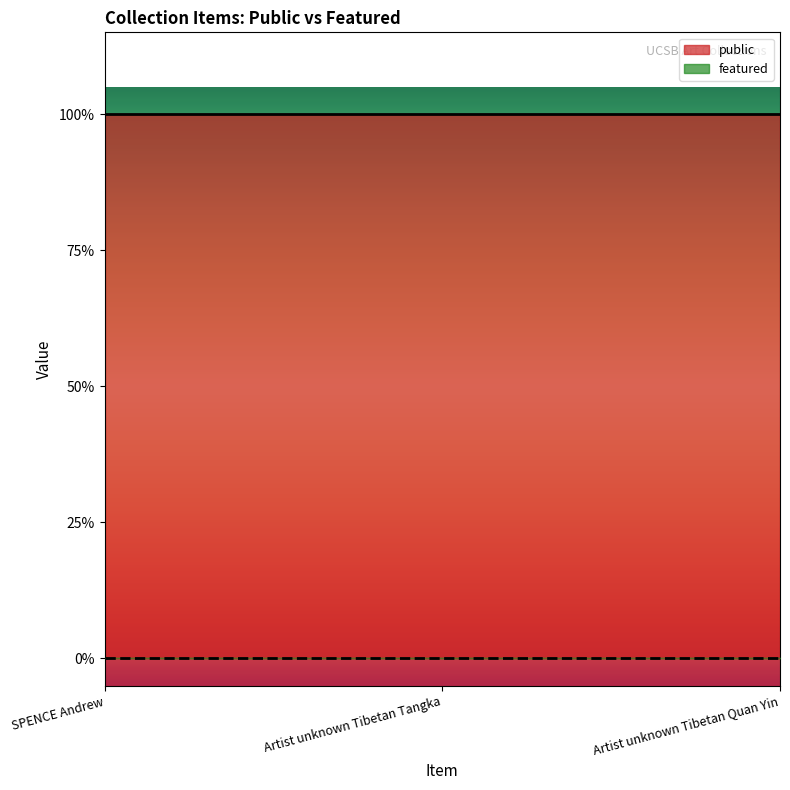

What position from the right is SPENCE Andrew?

3